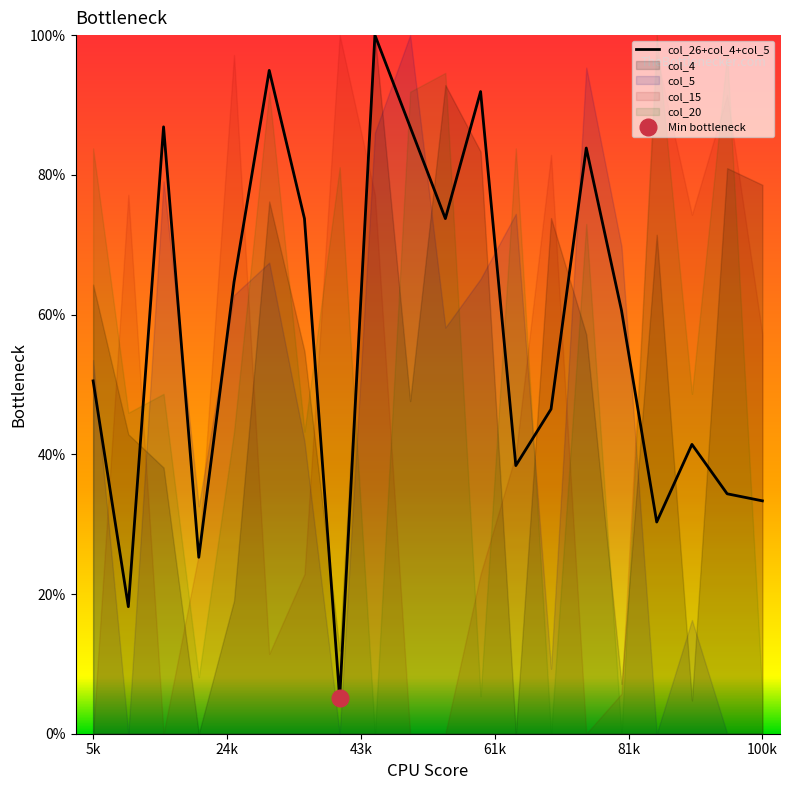

Reading right to left, extract all data points from this chart.

33.3	34.3	41.4	30.3	60.6	83.8	46.5	38.4	91.9	73.7	86.9	100.0	5.1	73.7	94.9	64.6	25.3	86.9	18.2	50.5